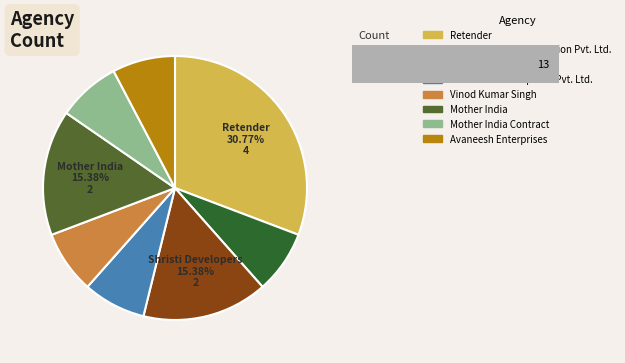

Is it true that Vinod Kumar Singh is 21% of the pie?

False